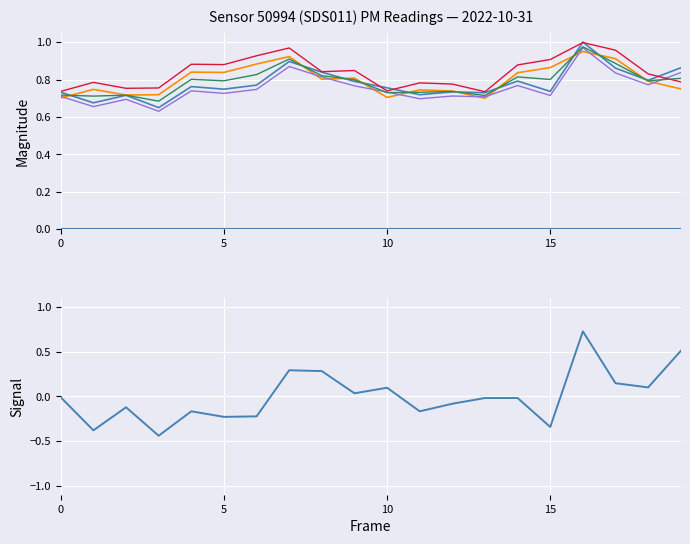

What is the value of the P1 point at the 19th from the left?

0.8